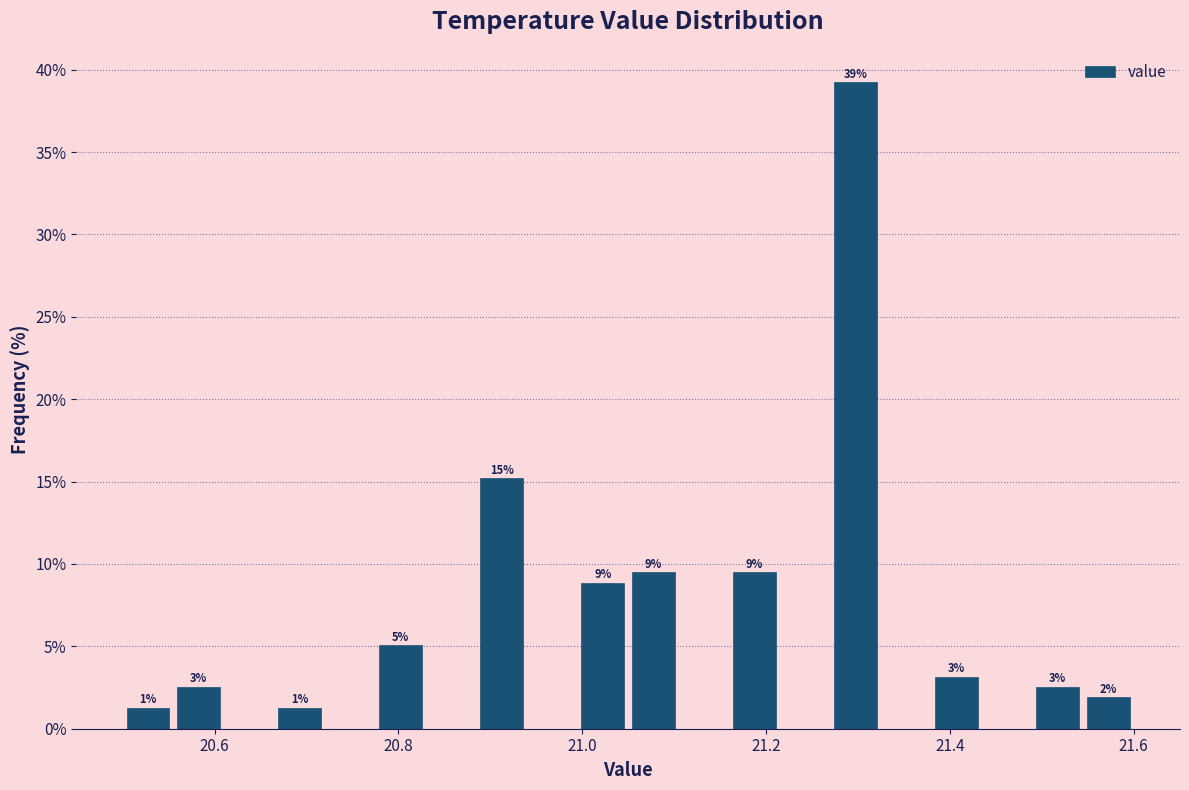

Around what value on the x-axis is the tallest bar? Give the approximate position of its centre, as read against the axis.

21.30